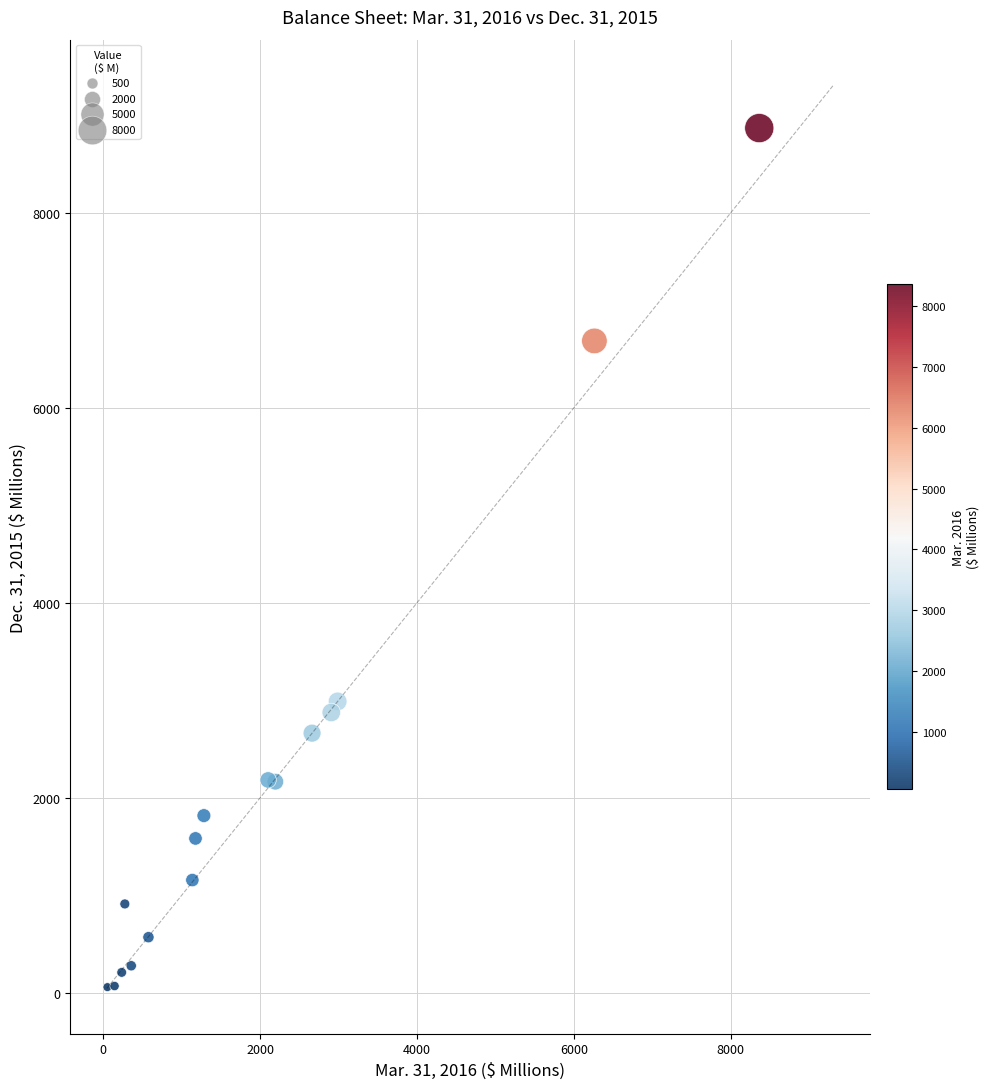

What Y value in the scatter plot is closest to 4463?

2988